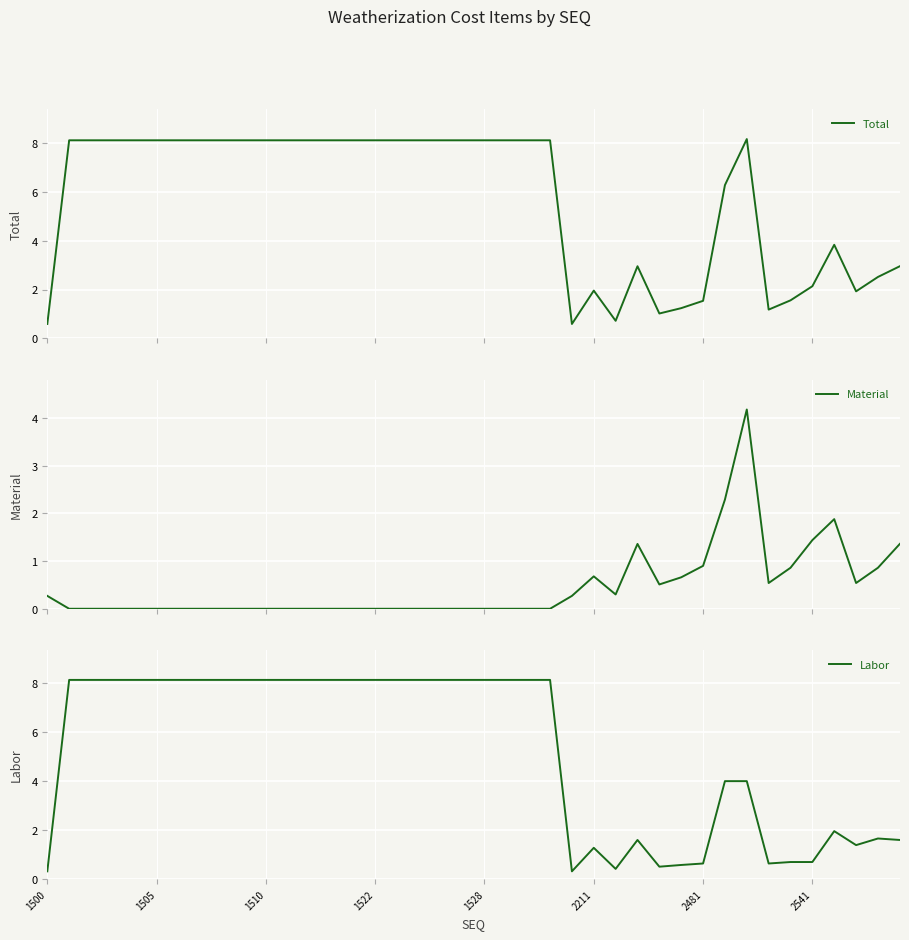

List the series in order of their peak value, highest first.

Total, Labor, Material